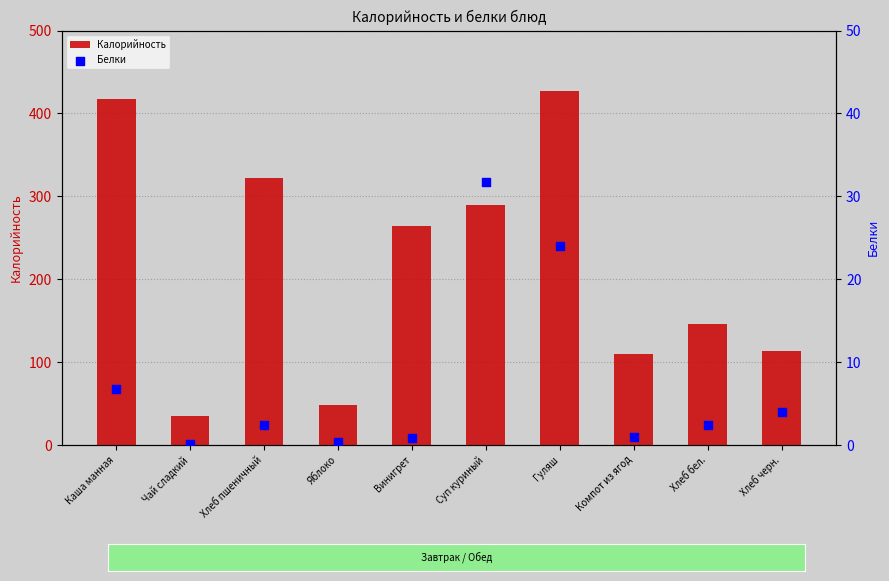

Which series contains the highest Y value?

Калорийность